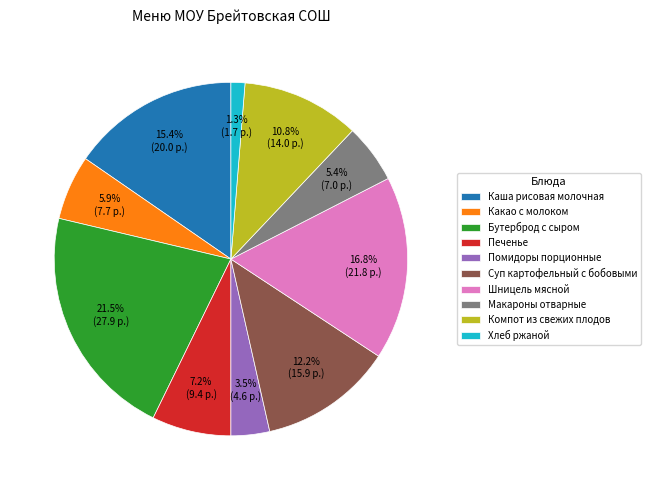

Rank the categories by value from highest to lowest.

Бутерброд с сыром, Шницель мясной, Каша рисовая молочная, Суп картофельный с бобовыми, Компот из свежих плодов, Печенье, Какао с молоком, Макароны отварные, Помидоры порционные, Хлеб ржаной